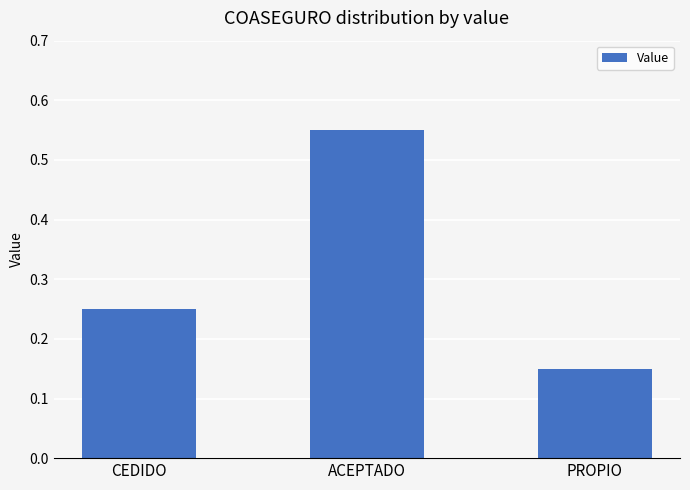

List the labels in order of value, smallest first.

PROPIO, CEDIDO, ACEPTADO